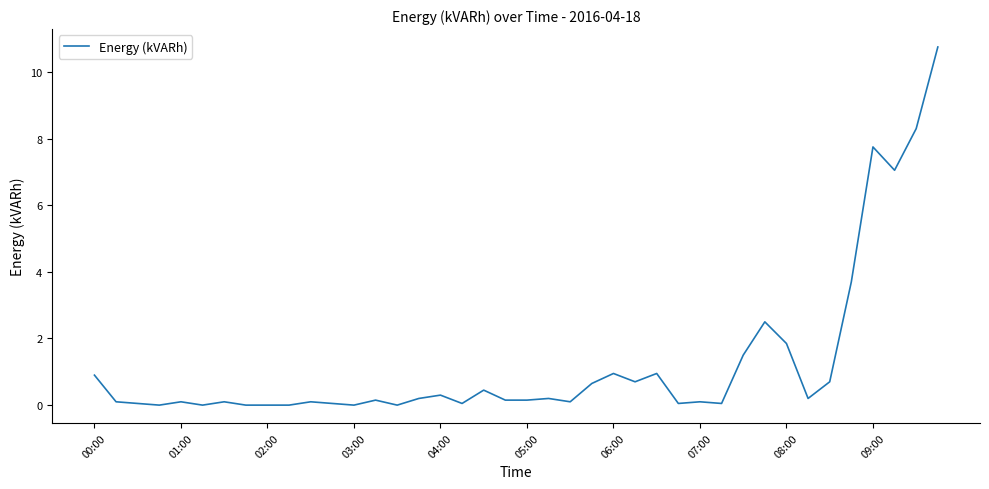

How many lines are shown in the chart?

1